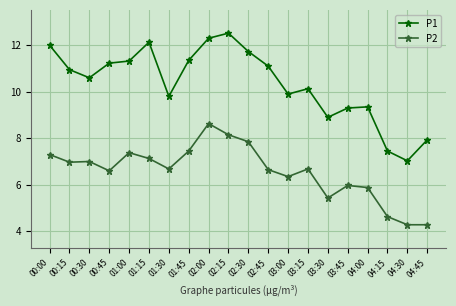

True or false: P1 and P2 cross at least once.

False